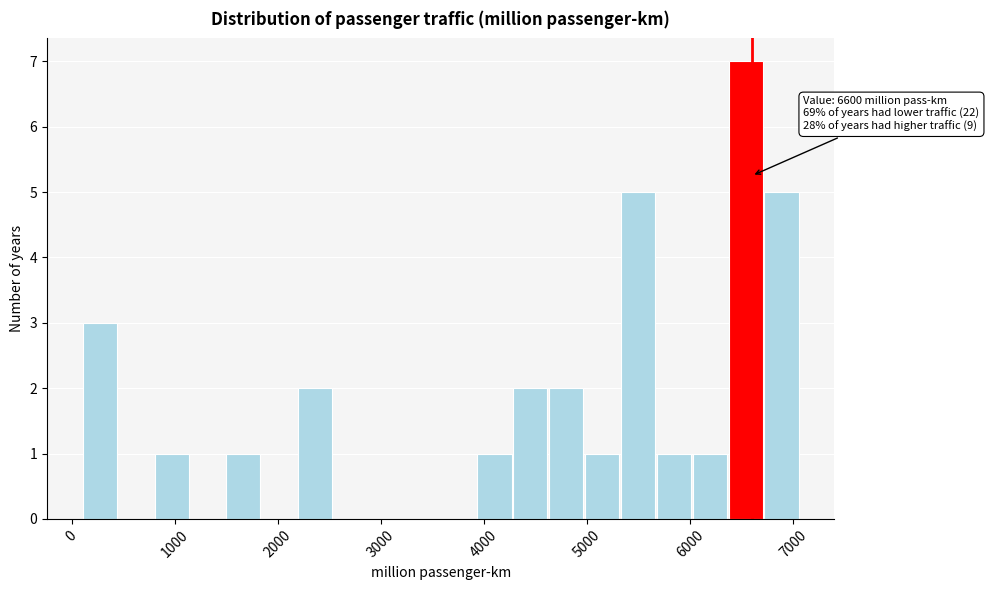

Around what value on the x-axis is the tallest bar? Give the approximate position of its centre, as read against the axis.

6500